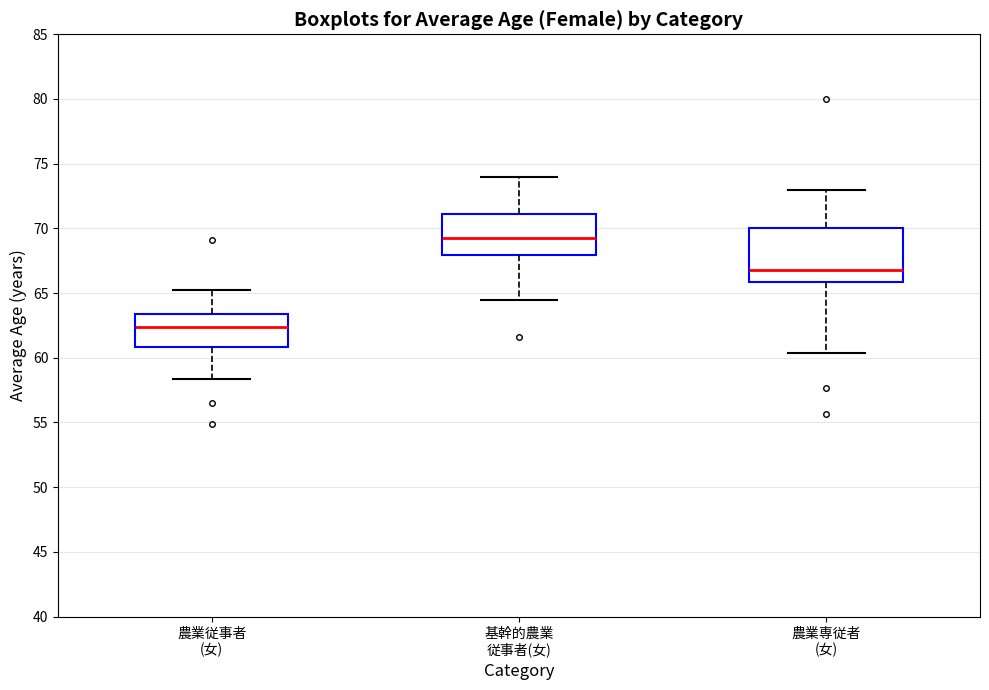

Which box's median line is the highest?

基幹的農業 従事者(女)